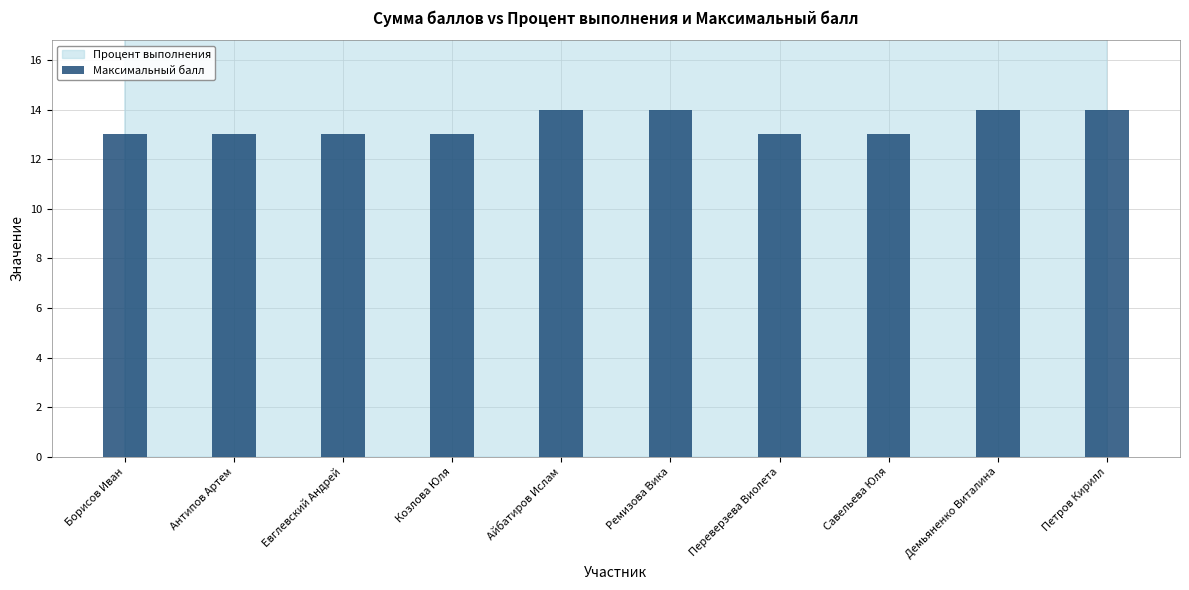

Rank the categories by value from highest to lowest.

Айбатиров Ислам, Ремизова Вика, Демьяненко Виталина, Петров Кирилл, Борисов Иван, Антипов Артем, Евглевский Андрей, Козлова Юля, Переверзева Виолета, Савельева Юля